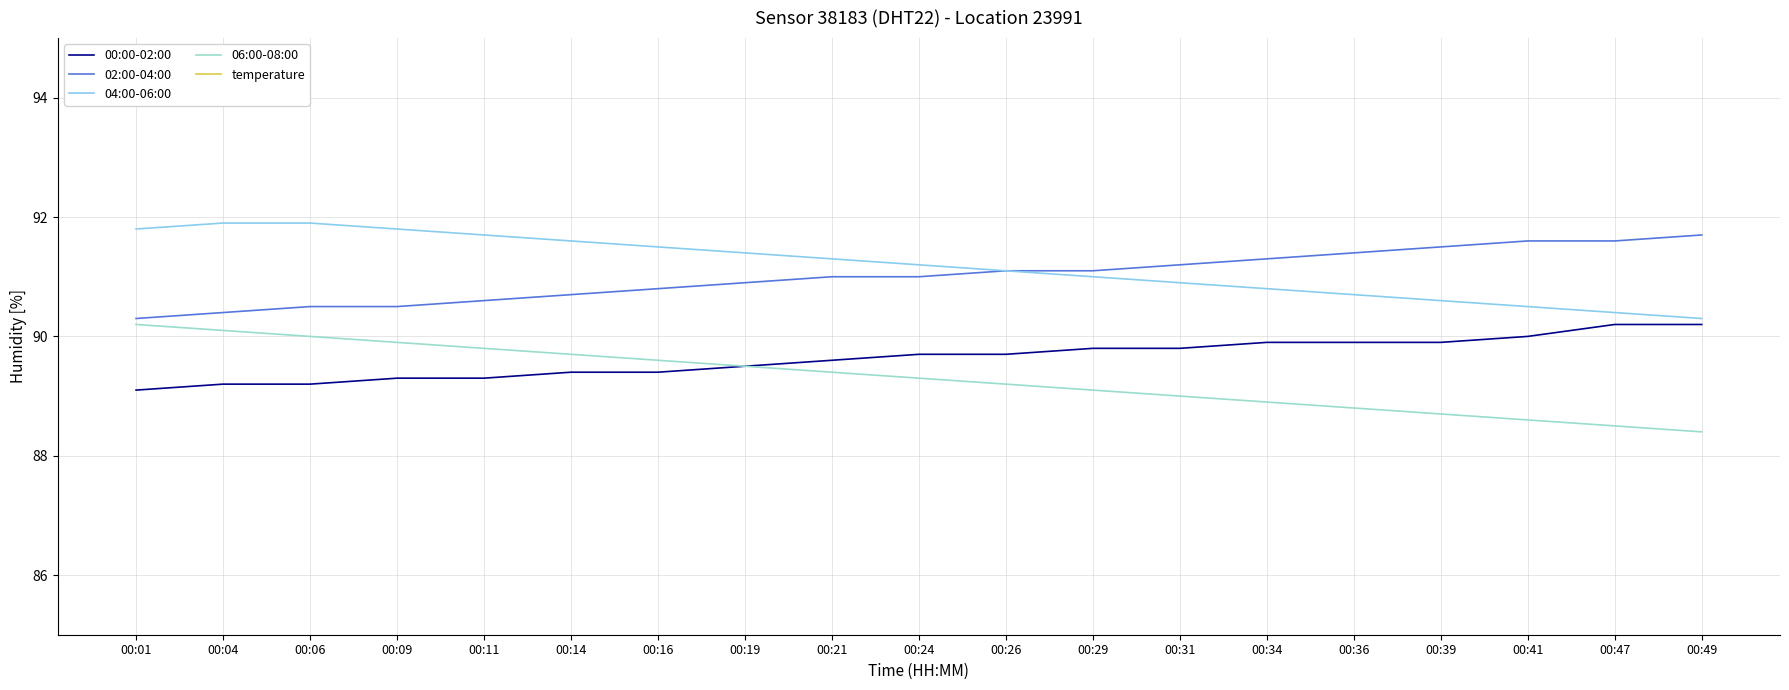

Between 00:01 and 00:16, which is larger?

00:16